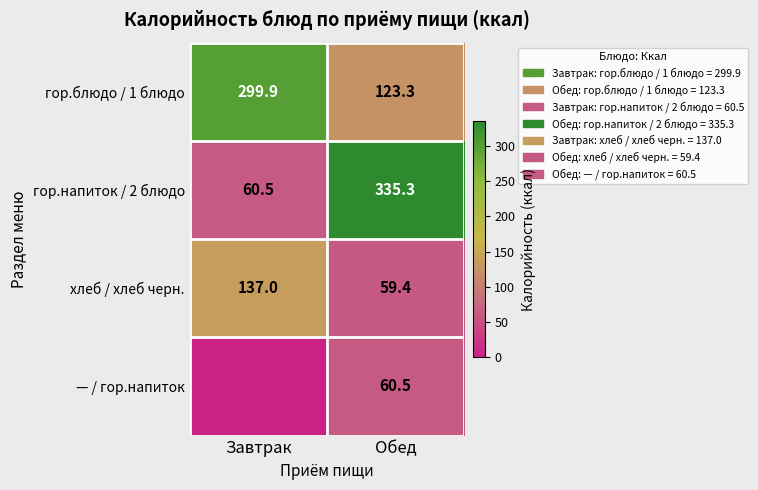

What is the spread (max minus min) of values at Завтрак?

299.9